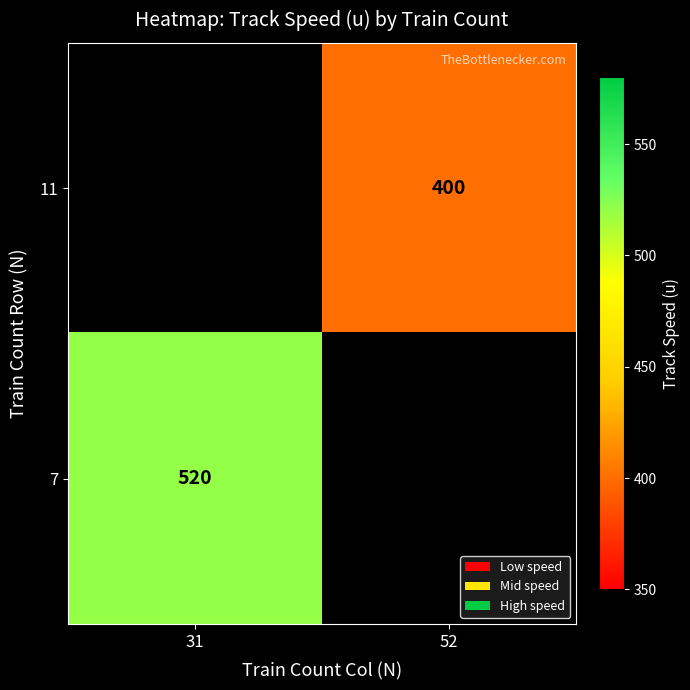

The 7 series shows 520 at 31. True or false?

True